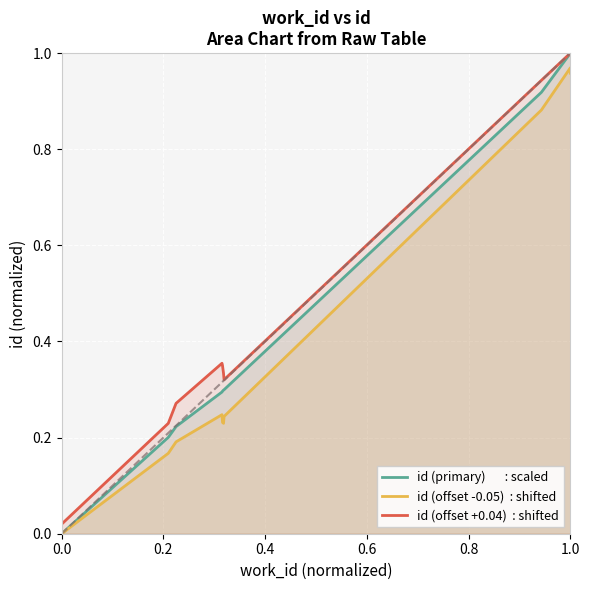

True or false: id (primary)       : scaled has a value of 1.0 at 1.0.

True